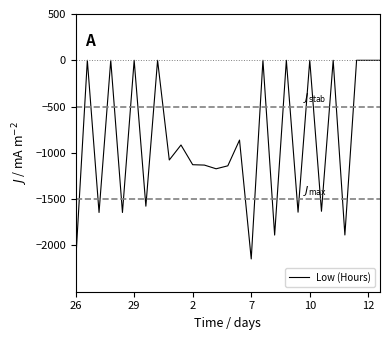

What is the sum of all values?

-23667.0